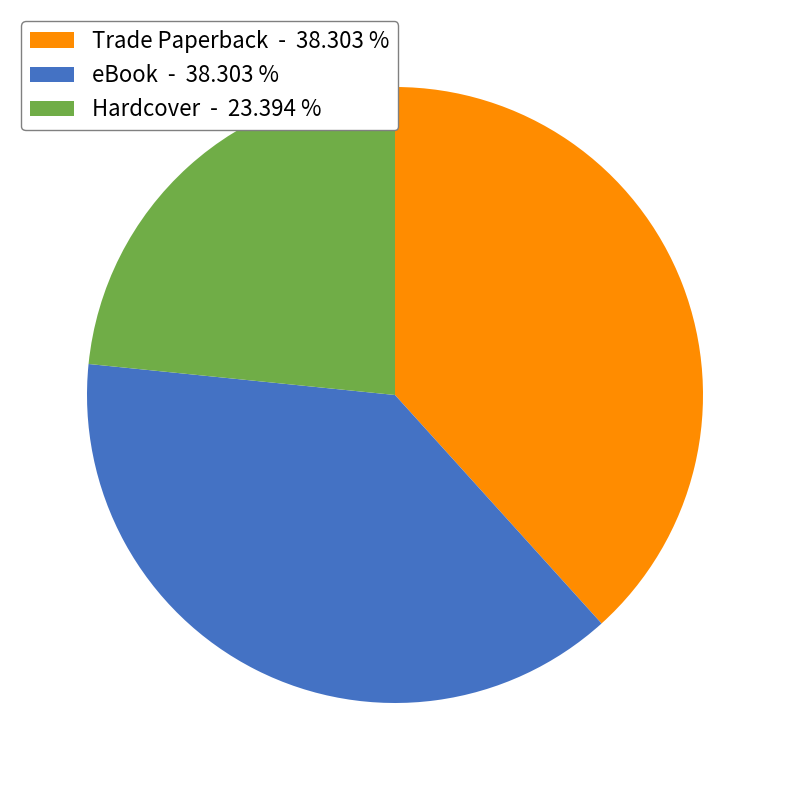

What is the ratio of the value at Hardcover - 23.394 % to the value at Trade Paperback - 38.303 %?

0.6